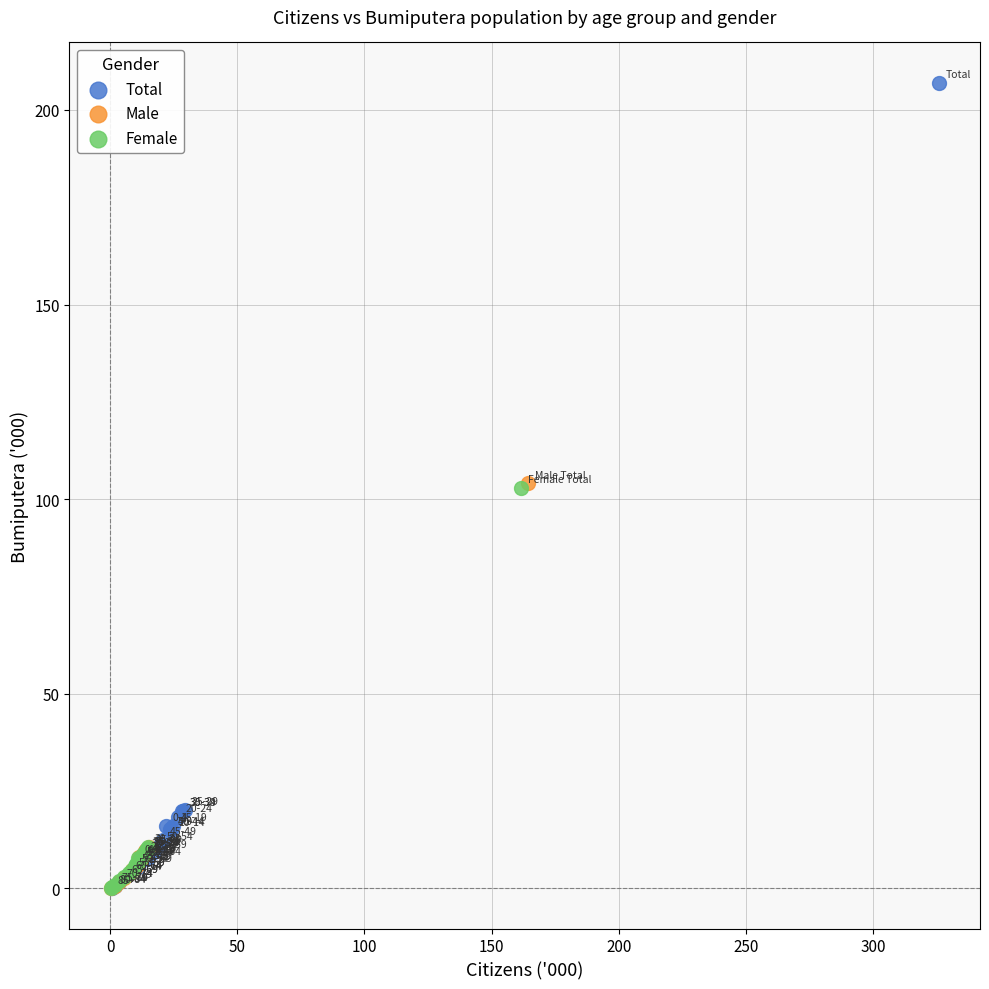

Which series contains the highest Y value?

Total